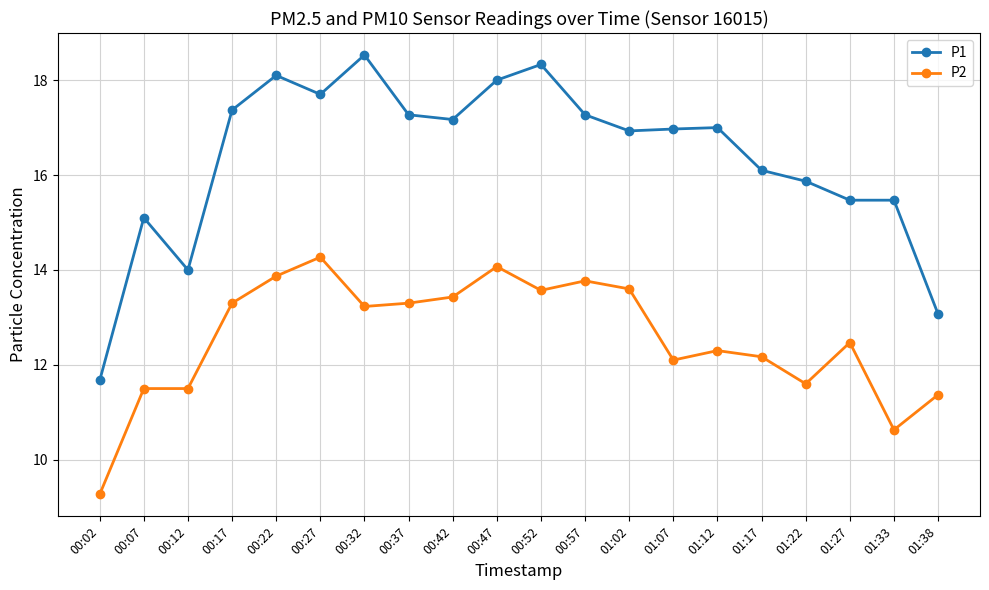

What is the label of the 12th point from the left?

00:57